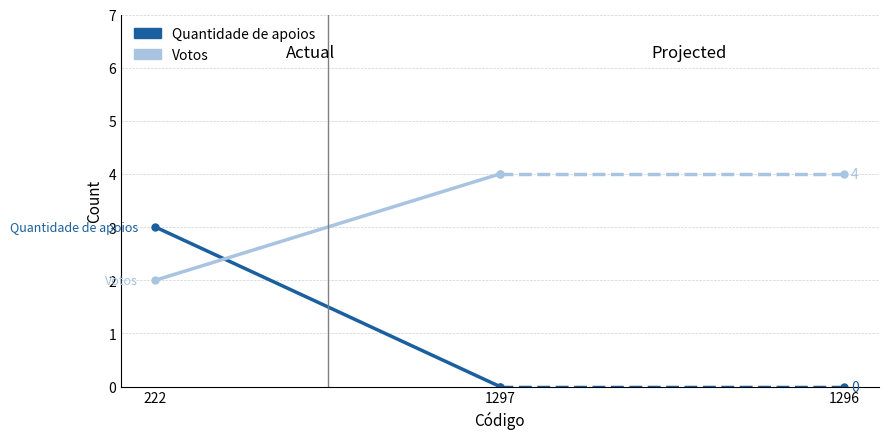

What is the sum of all Votos (projected) values?

8